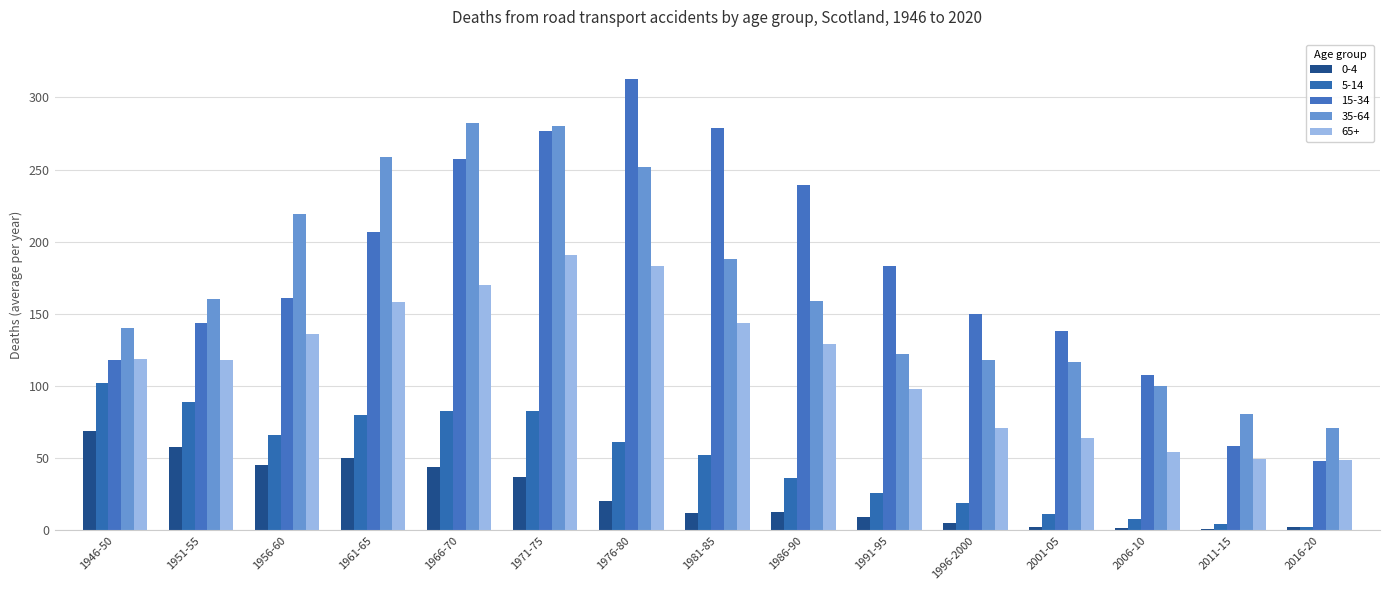

What is the label of the 14th bar from the right?

1951-55